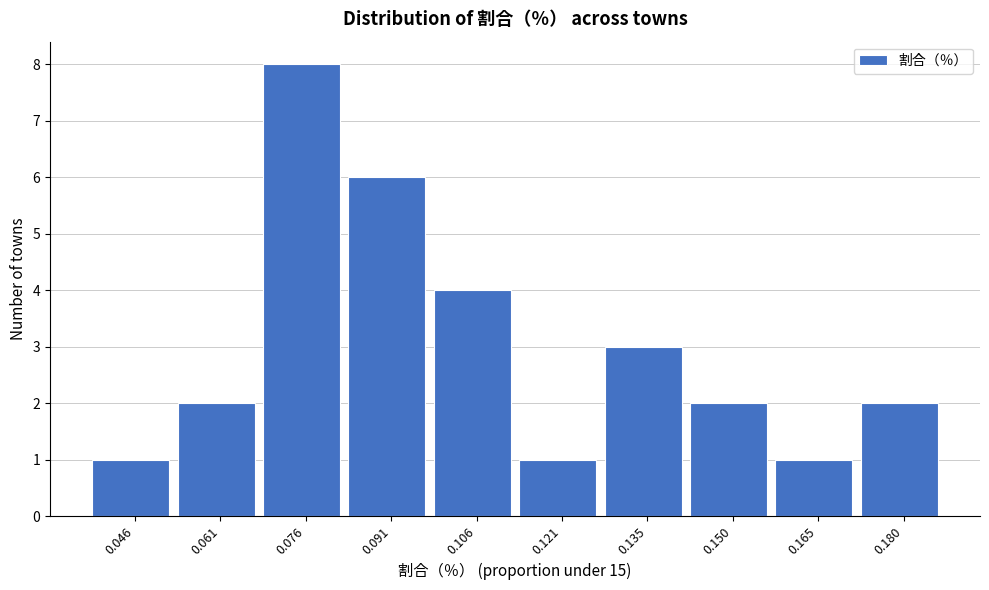

Reading left to right, list every bar in this chart as the range it spans on the x-axis followed by its height. Neither the bar edges nor the heights are printed on the chart, so give them approximately, as read against the axes.

0.040 to 0.054: 1
0.054 to 0.068: 2
0.068 to 0.084: 8
0.084 to 0.098: 6
0.098 to 0.114: 4
0.114 to 0.128: 1
0.128 to 0.142: 3
0.142 to 0.158: 2
0.158 to 0.172: 1
0.172 to 0.188: 2